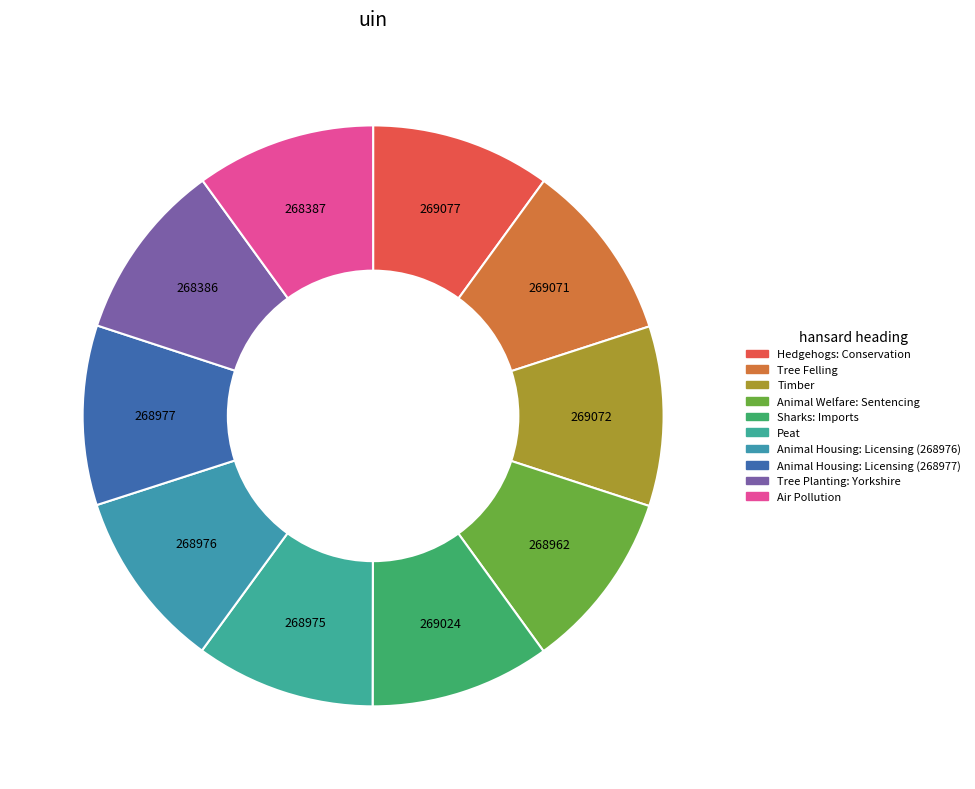

Is there a majority slice in this chart?

No